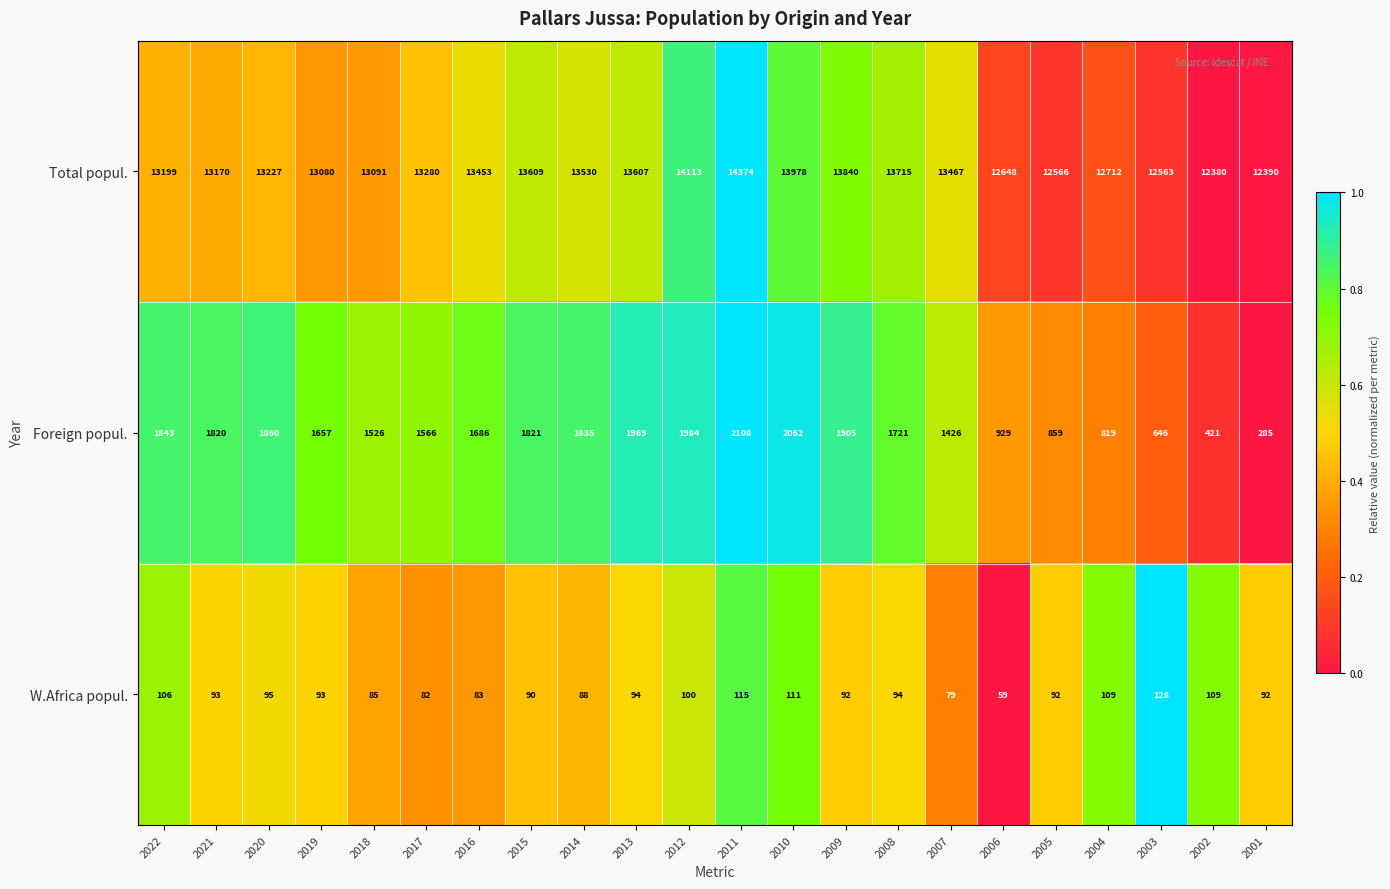

List the labels in order of Total popul. value, smallest first.

2002, 2001, 2003, 2005, 2006, 2004, 2019, 2018, 2021, 2022, 2020, 2017, 2016, 2007, 2014, 2013, 2015, 2008, 2009, 2010, 2012, 2011